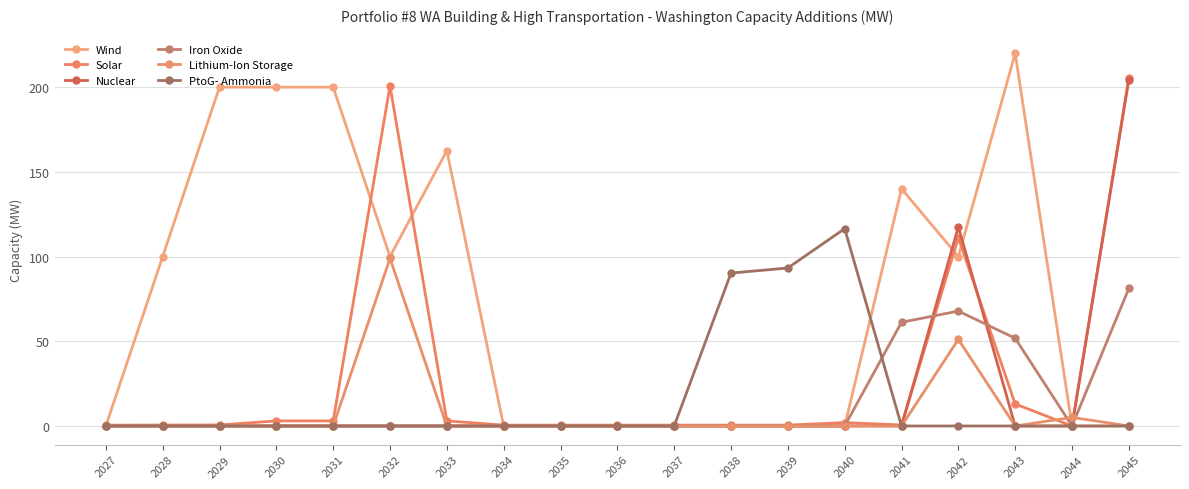

What is the difference between the maximum and second lowest values in the Solar series?

205.0